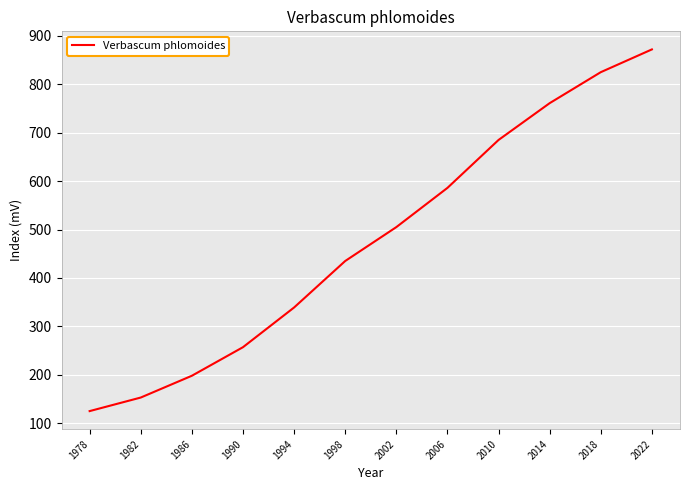

What is the greatest value displayed?

872